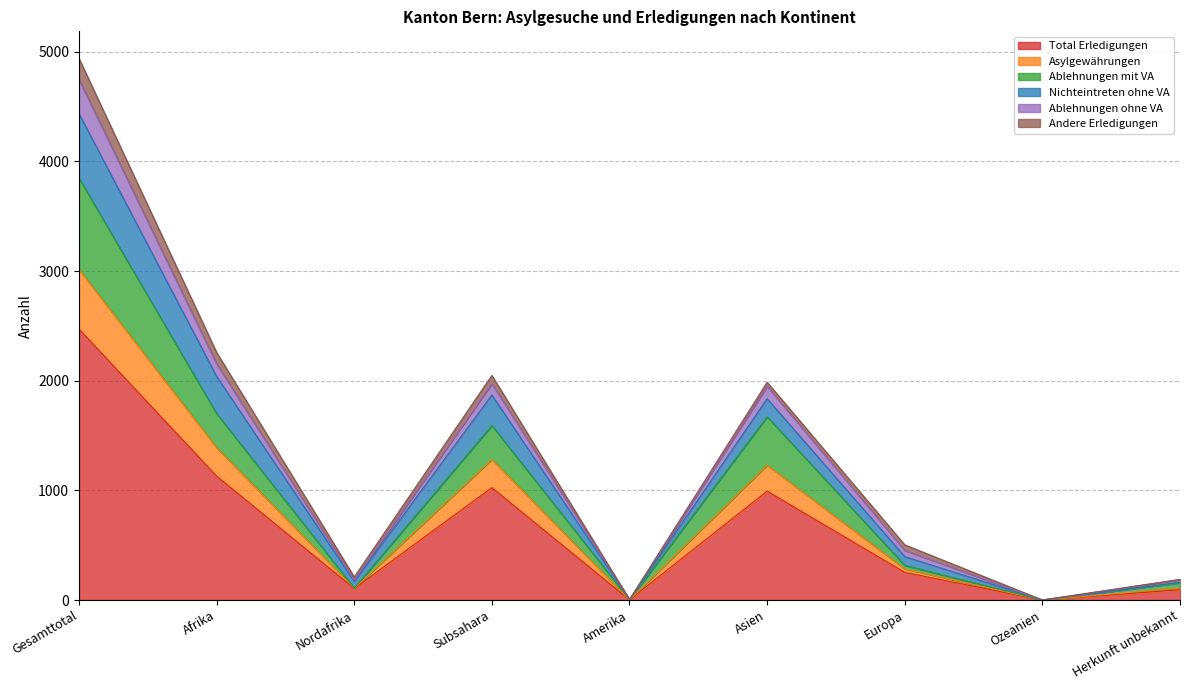

The Total Erledigungen series shows 1945 at Afrika. True or false?

False